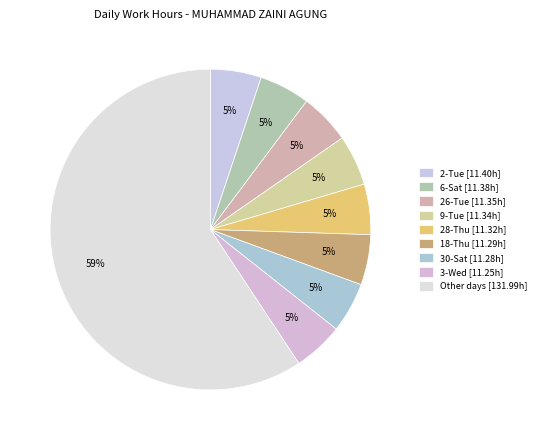

How many slices are in this pie chart?

9